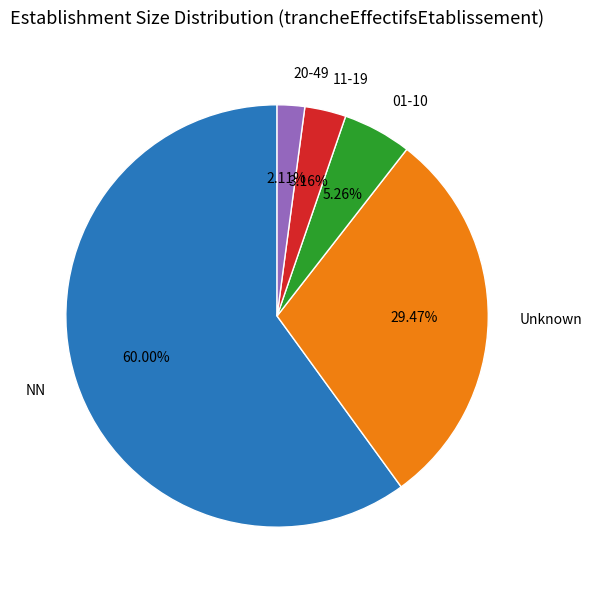

What is the largest slice in the pie chart?

NN